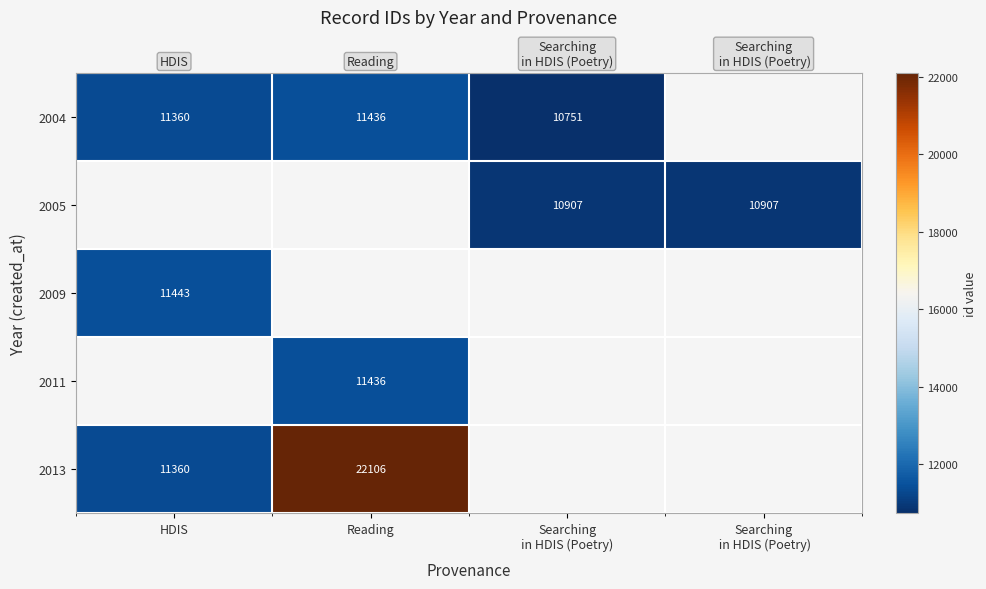

What is the smallest value displayed?

10751.0